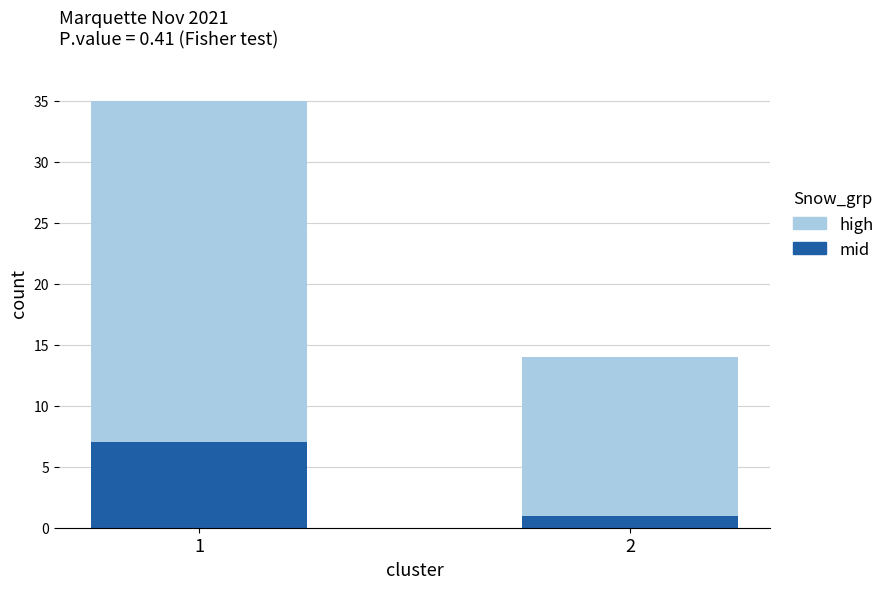

What is the difference between the mid values at 1 and 2?

6